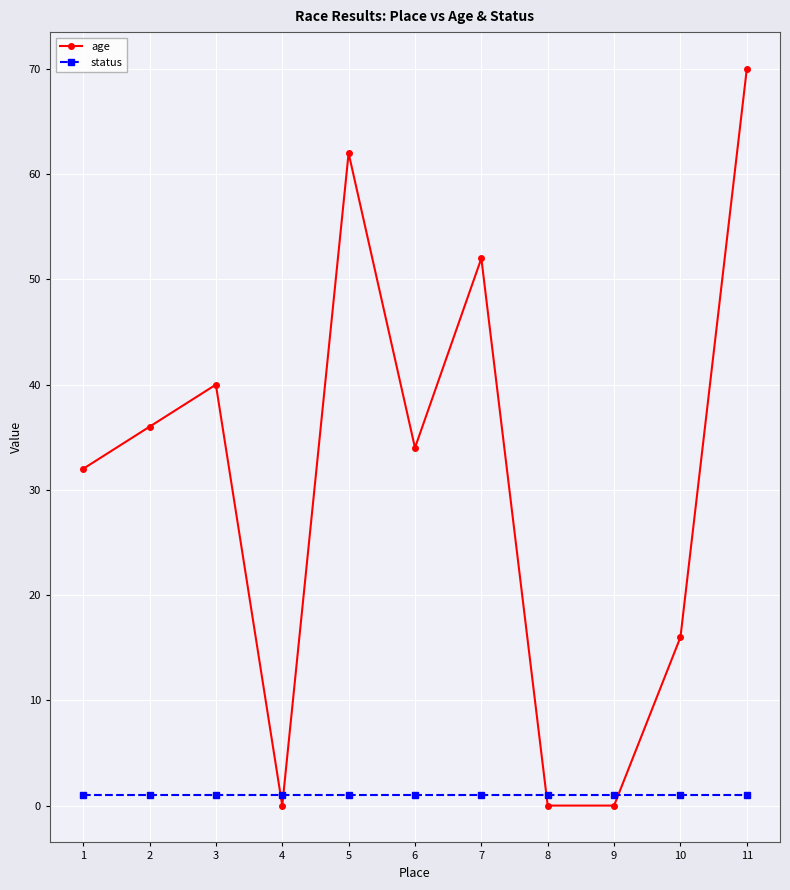

At which category is the sum across all series the highest?

11